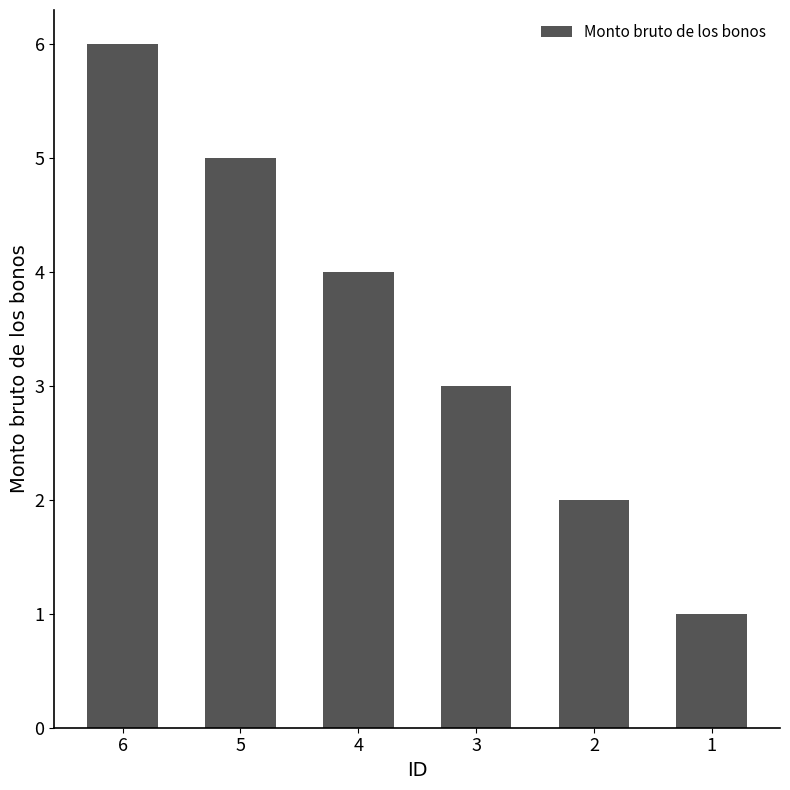

What is the difference between the maximum and minimum values?

5